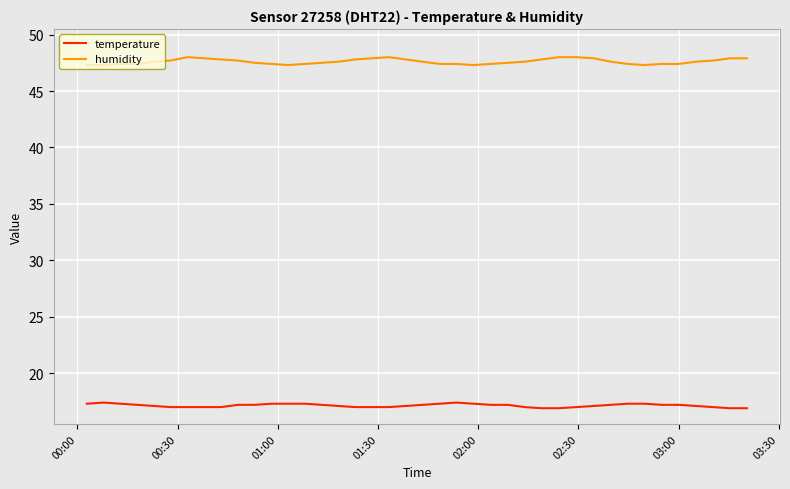

What are all the series names shown in the legend?

temperature, humidity